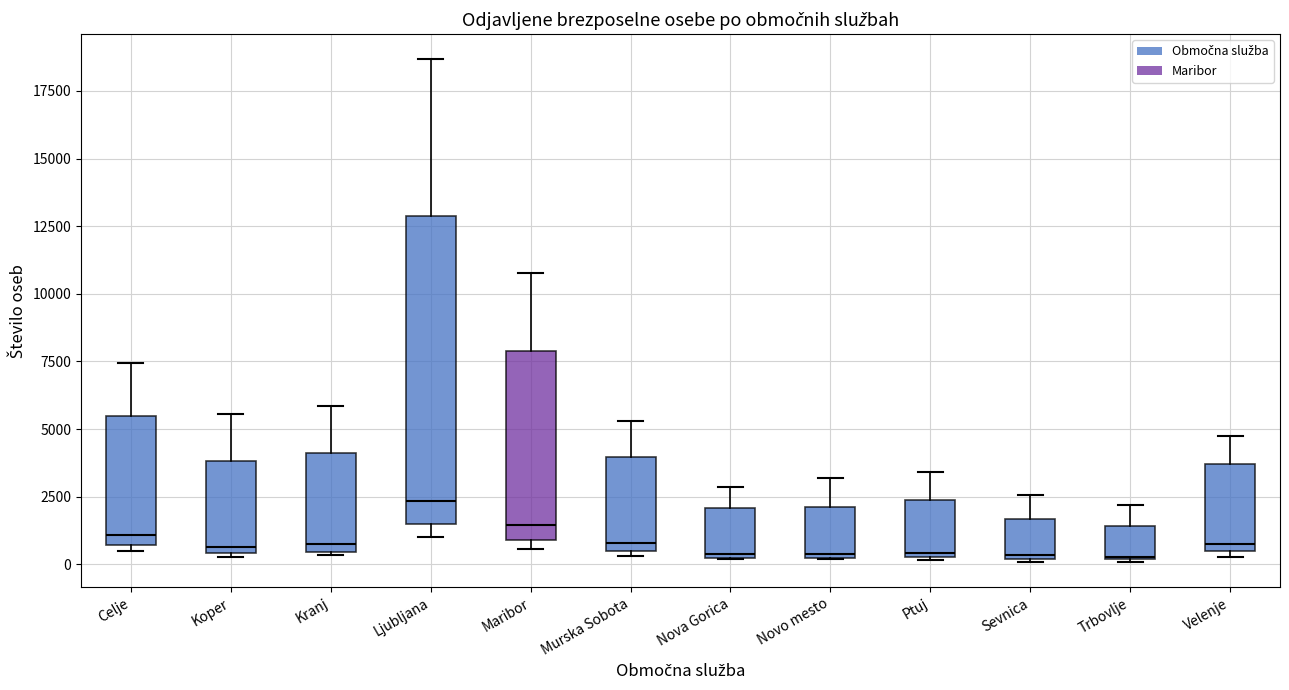

Reading left to right, read every box against the y-axis: the position of its median line, the range the box covers, and the ends of its whiskers. The values are not printed on the chart, so give them approximately, as read against the axis.

Celje: median 1000, box 500 to 5500, whiskers 500 (just below the box's lower edge) to 7500
Koper: median 500 (just above the box's lower edge), box 500 to 4000, whiskers 500 (just below the box's lower edge) to 5500
Kranj: median 1000, box 500 to 4000, whiskers 500 to 6000
Ljubljana: median 2500, box 1500 to 13000, whiskers 1000 to 18500
Maribor: median 1500, box 1000 to 8000, whiskers 500 to 11000
Murska Sobota: median 1000, box 500 to 4000, whiskers 500 (just below the box's lower edge) to 5500
Nova Gorica: median 500, box 0 to 2000, whiskers 0 to 3000
Novo mesto: median 500, box 0 to 2000, whiskers 0 to 3000
Ptuj: median 500 (just above the box's lower edge), box 500 to 2500, whiskers 0 to 3500
Sevnica: median 500, box 0 to 1500, whiskers 0 to 2500
Trbovlje: median 500, box 0 to 1500, whiskers 0 to 2000
Velenje: median 1000, box 500 to 3500, whiskers 500 (just below the box's lower edge) to 5000